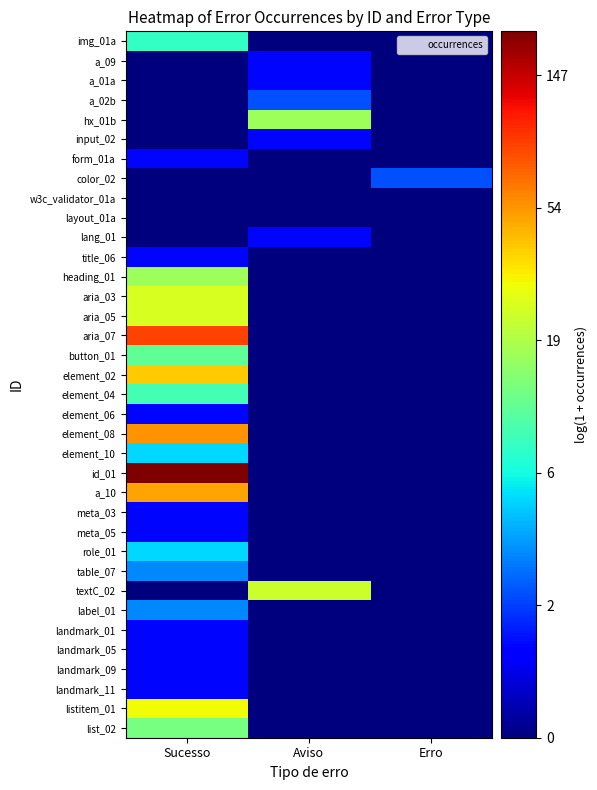

Reading left to right, list all the values displayed in this chart.

img_01a: Sucesso=2.2	Aviso=0.0	Erro=0.0
a_09: Sucesso=0.0	Aviso=0.7	Erro=0.0
a_01a: Sucesso=0.0	Aviso=0.7	Erro=0.0
a_02b: Sucesso=0.0	Aviso=1.1	Erro=0.0
hx_01b: Sucesso=0.0	Aviso=2.9	Erro=0.0
input_02: Sucesso=0.0	Aviso=0.7	Erro=0.0
form_01a: Sucesso=0.7	Aviso=0.0	Erro=0.0
color_02: Sucesso=0.0	Aviso=0.0	Erro=1.1
w3c_validator_01a: Sucesso=0.0	Aviso=0.0	Erro=0.0
layout_01a: Sucesso=0.0	Aviso=0.0	Erro=0.0
lang_01: Sucesso=0.0	Aviso=0.7	Erro=0.0
title_06: Sucesso=0.7	Aviso=0.0	Erro=0.0
heading_01: Sucesso=2.9	Aviso=0.0	Erro=0.0
aria_03: Sucesso=3.3	Aviso=0.0	Erro=0.0
aria_05: Sucesso=3.3	Aviso=0.0	Erro=0.0
aria_07: Sucesso=4.5	Aviso=0.0	Erro=0.0
button_01: Sucesso=2.5	Aviso=0.0	Erro=0.0
element_02: Sucesso=3.7	Aviso=0.0	Erro=0.0
element_04: Sucesso=2.3	Aviso=0.0	Erro=0.0
element_06: Sucesso=0.7	Aviso=0.0	Erro=0.0
element_08: Sucesso=4.0	Aviso=0.0	Erro=0.0
element_10: Sucesso=1.8	Aviso=0.0	Erro=0.0
id_01: Sucesso=5.3	Aviso=0.0	Erro=0.0
a_10: Sucesso=3.9	Aviso=0.0	Erro=0.0
meta_03: Sucesso=0.7	Aviso=0.0	Erro=0.0
meta_05: Sucesso=0.7	Aviso=0.0	Erro=0.0
role_01: Sucesso=1.8	Aviso=0.0	Erro=0.0
table_07: Sucesso=1.4	Aviso=0.0	Erro=0.0
textC_02: Sucesso=0.0	Aviso=3.2	Erro=0.0
label_01: Sucesso=1.4	Aviso=0.0	Erro=0.0
landmark_01: Sucesso=0.7	Aviso=0.0	Erro=0.0
landmark_05: Sucesso=0.7	Aviso=0.0	Erro=0.0
landmark_09: Sucesso=0.7	Aviso=0.0	Erro=0.0
landmark_11: Sucesso=0.7	Aviso=0.0	Erro=0.0
listitem_01: Sucesso=3.4	Aviso=0.0	Erro=0.0
list_02: Sucesso=2.6	Aviso=0.0	Erro=0.0